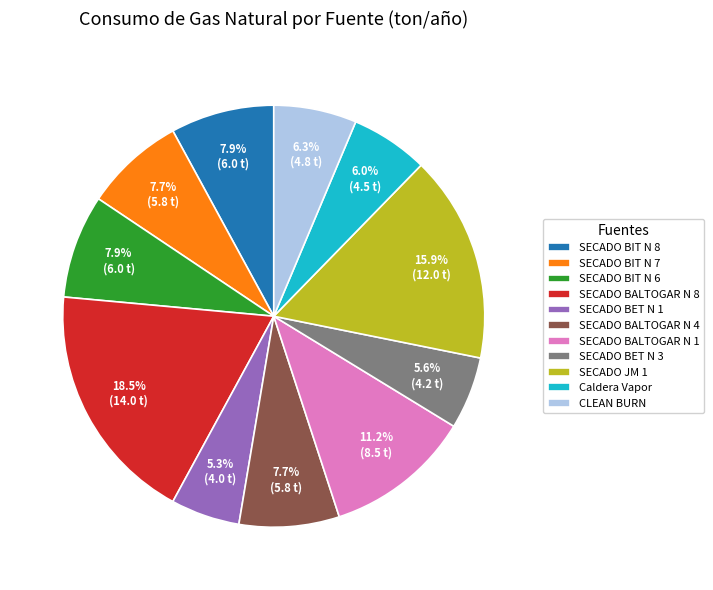

To the nearest percent, what is the difference between the largest and smallest slice percentages?

13%